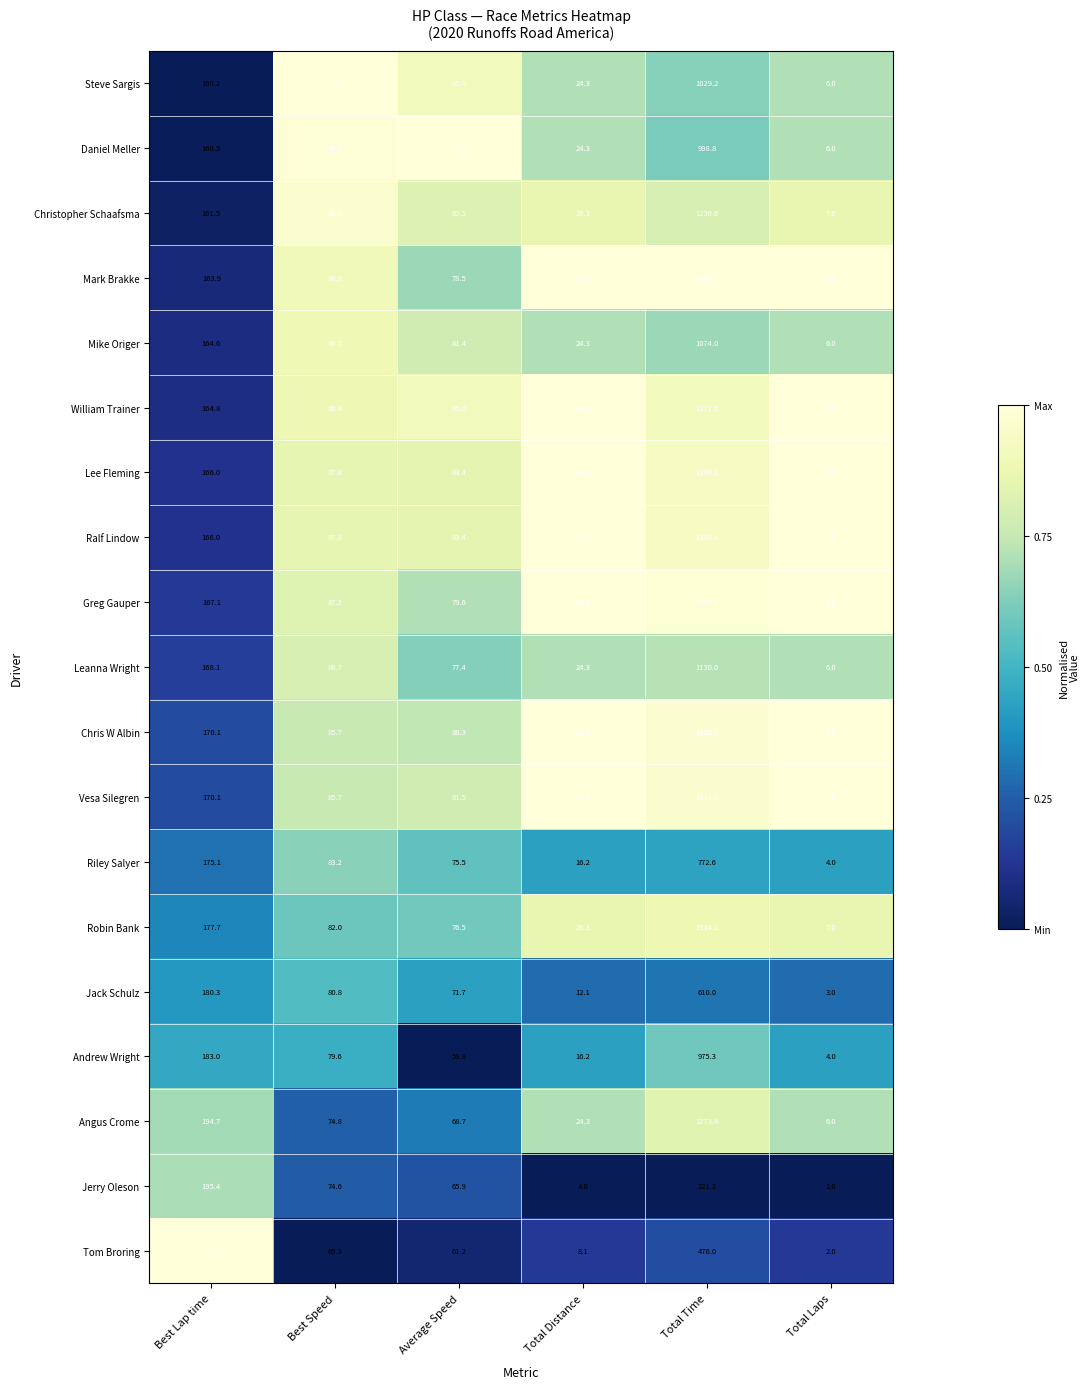

The Ralf Lindow series shows 133.8 at Best Speed. True or false?

False